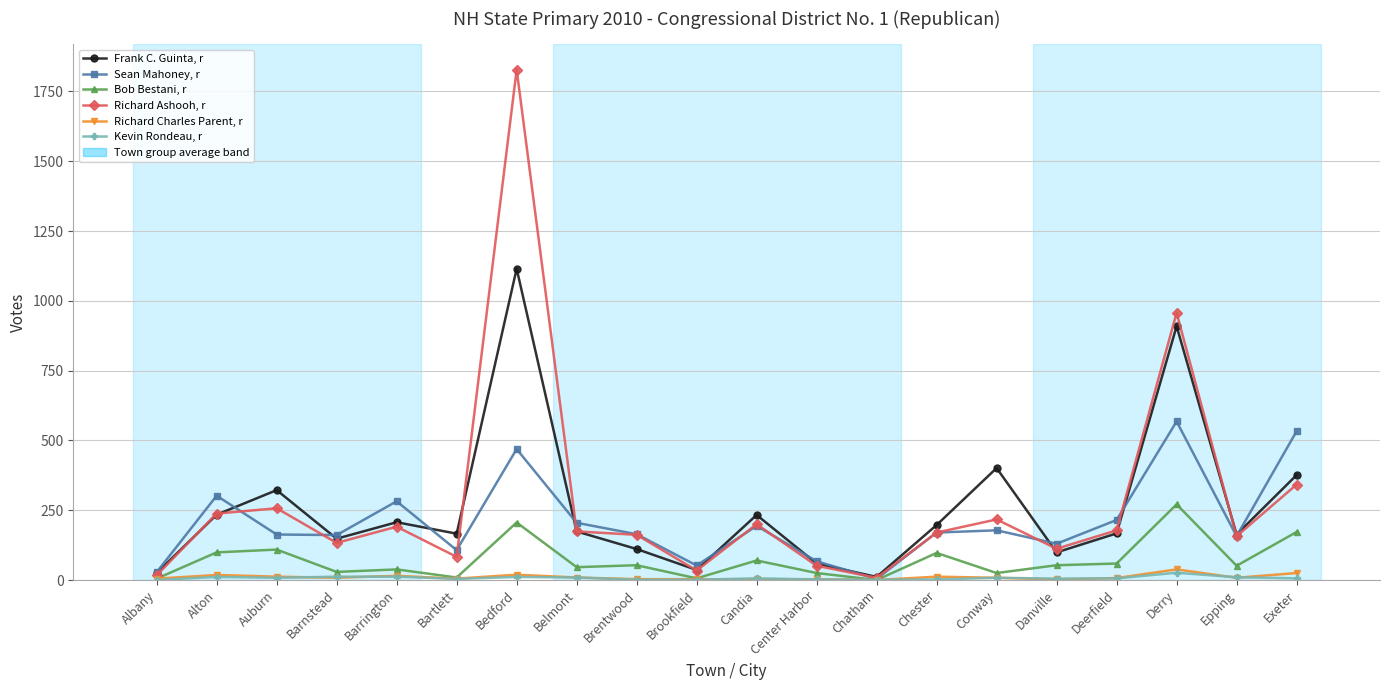

At which category does the chart reach its peak across all series?

Bedford